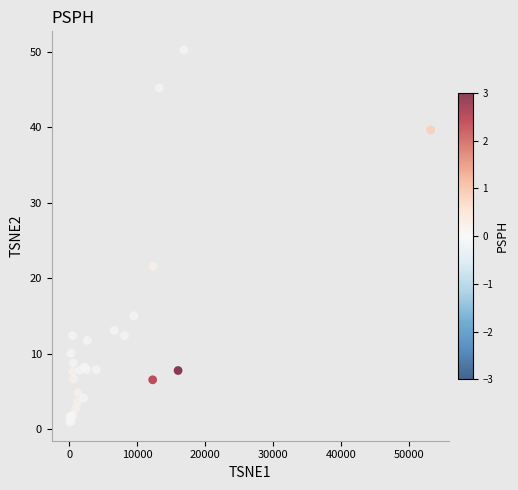

What Y value in the scatter plot is closest to 25?

21.6